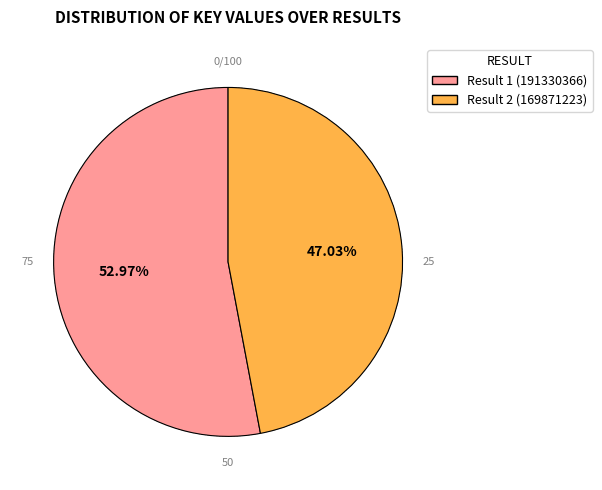

Which has a higher value, 1 or 2?

1